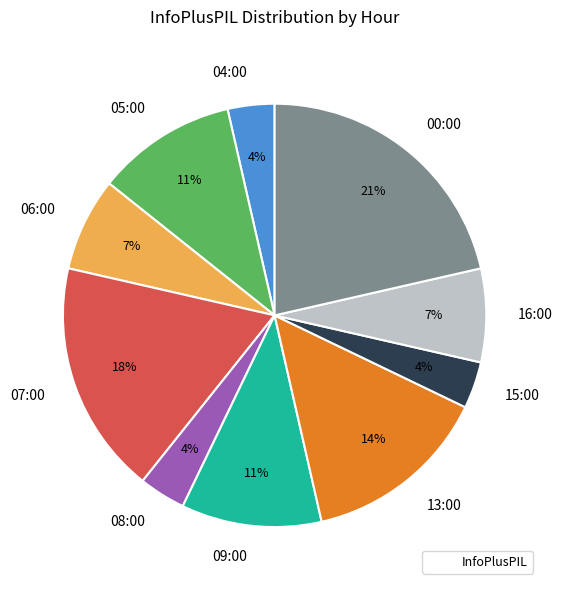

To the nearest percent, what portion does 04:00 represent?

4%